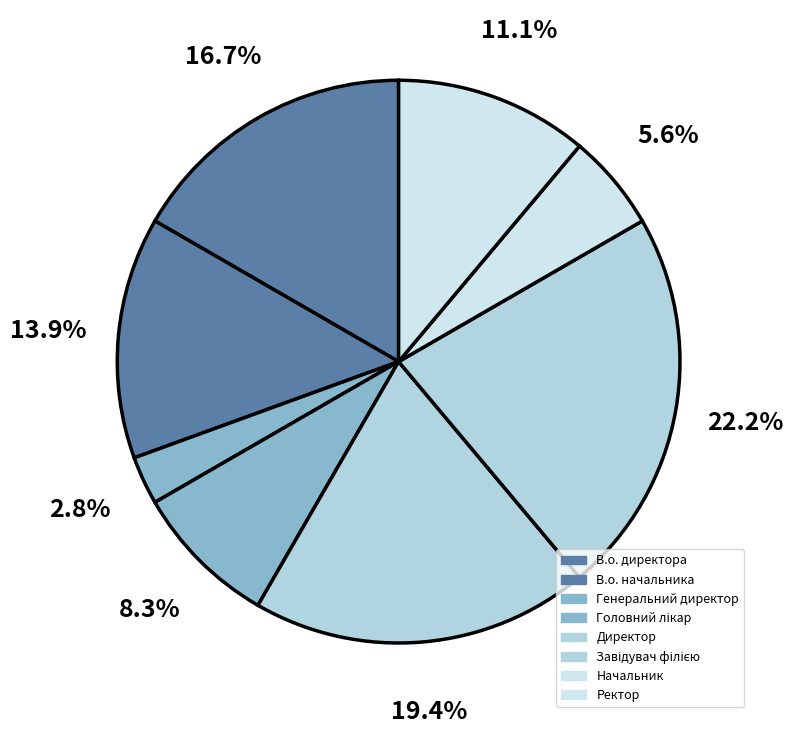

Does any single category account for the majority?

No